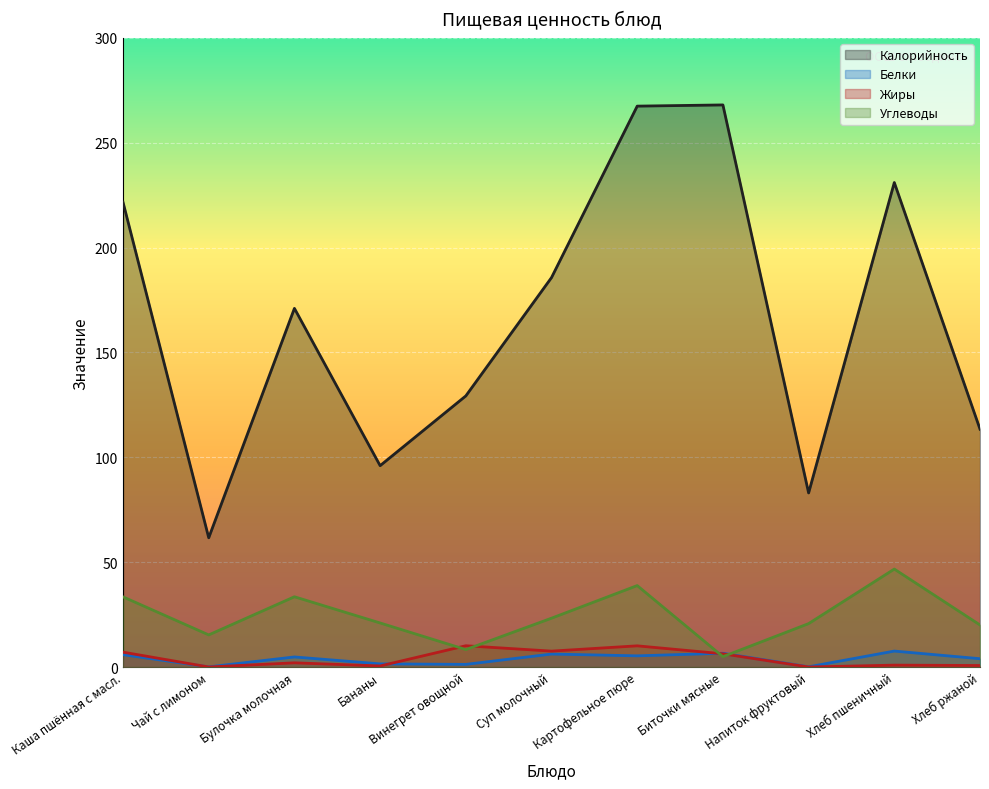

How many times do Углеводы and Белки cross each other?

2